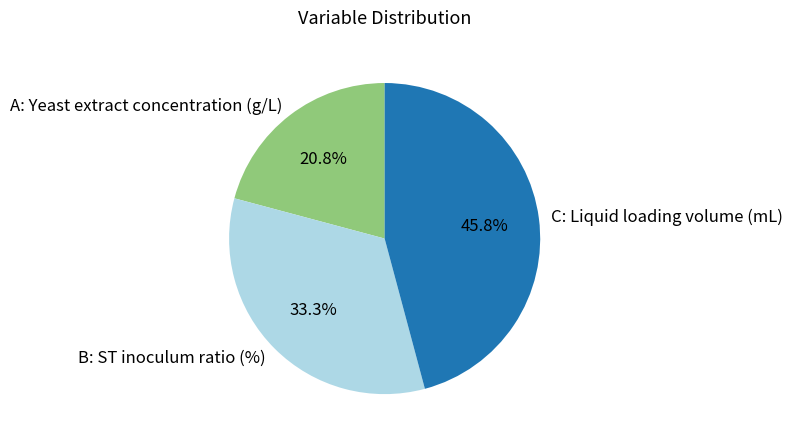

To the nearest percent, what percentage of the pie is A: Yeast extract concentration (g/L)?

21%